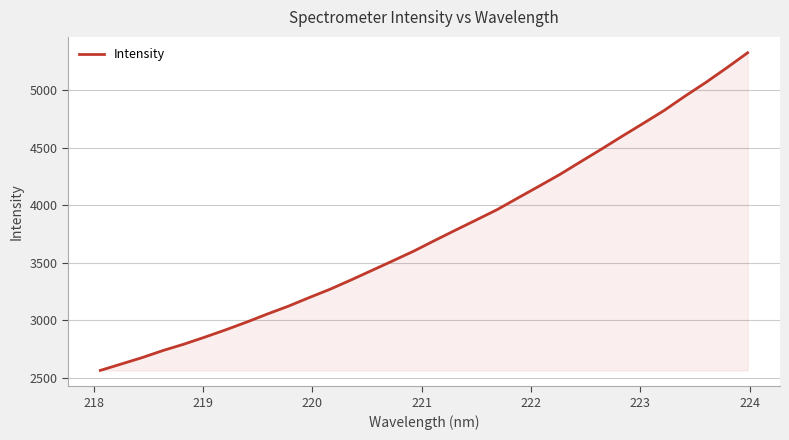

What is the greatest value displayed?

5324.2